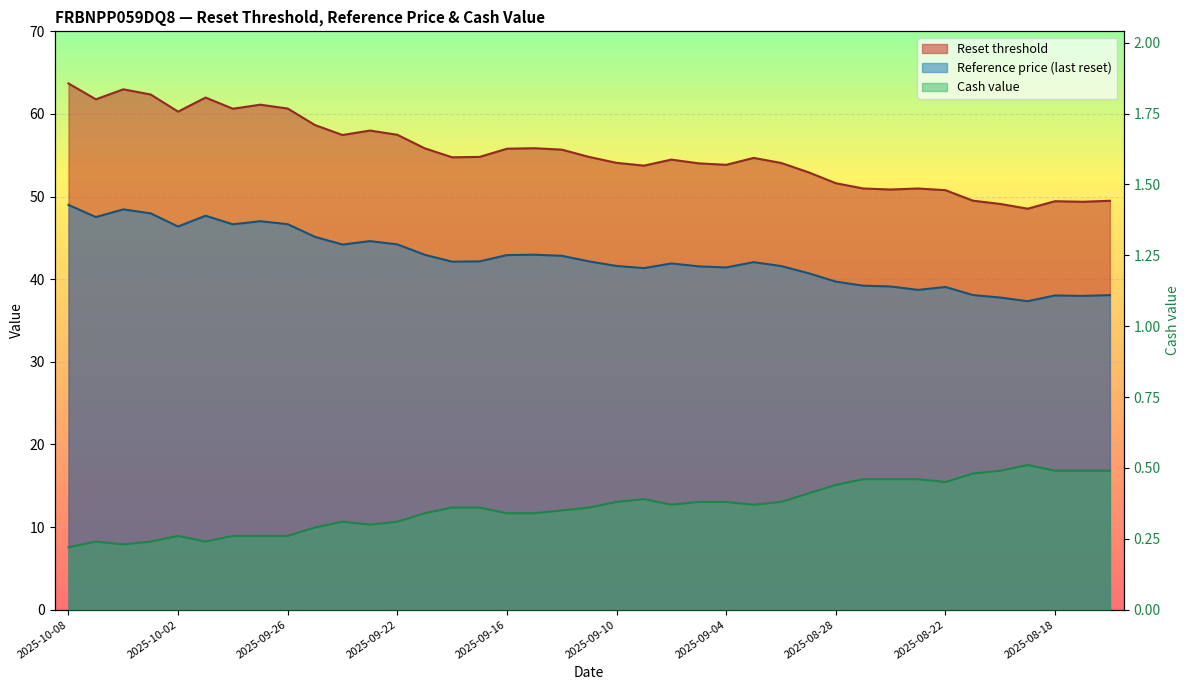

True or false: Cash value and Reference price (last reset) cross at least once.

False